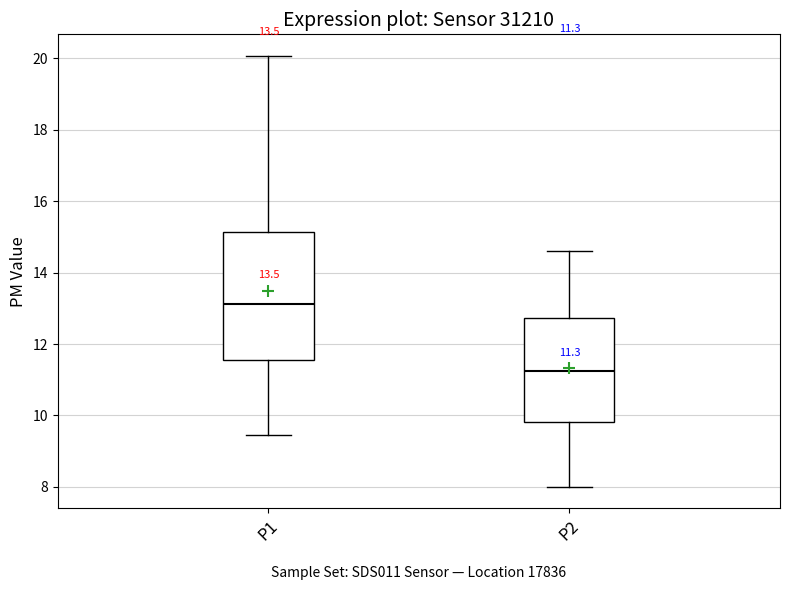

Which box has the highest median line?

P1